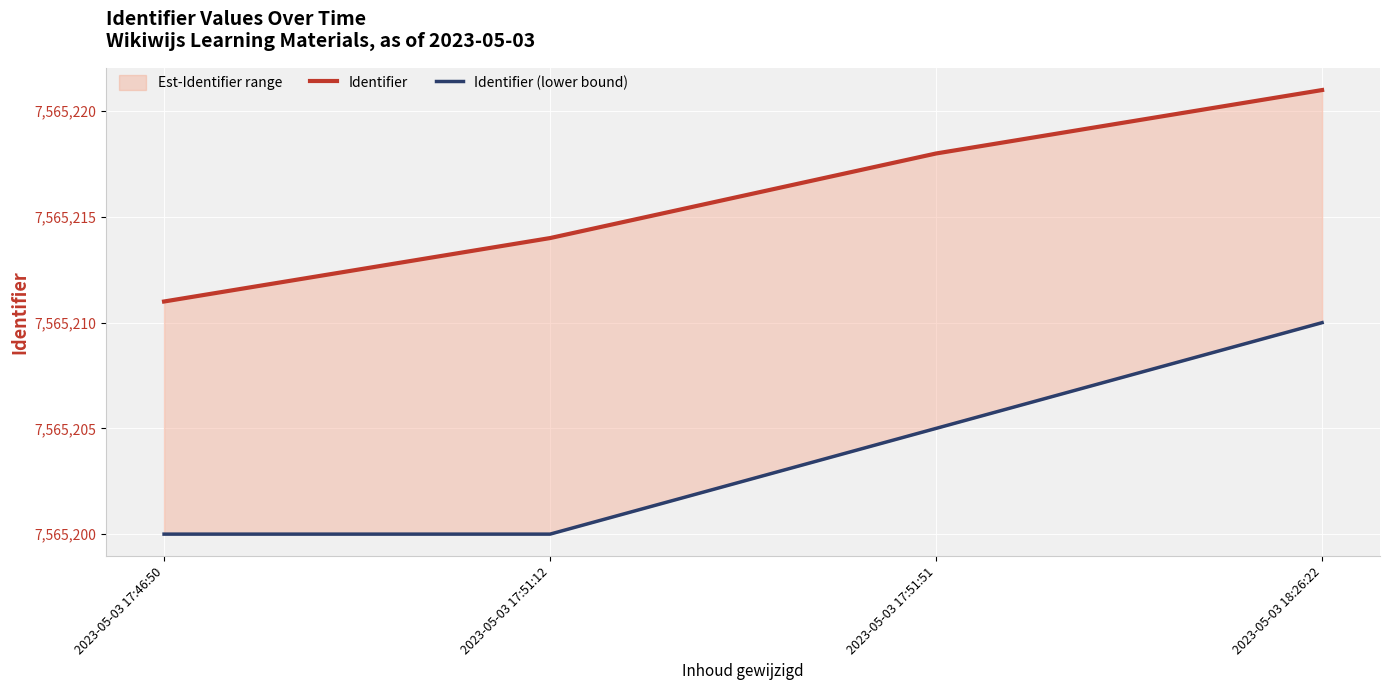

What is the greatest value displayed?

7565221